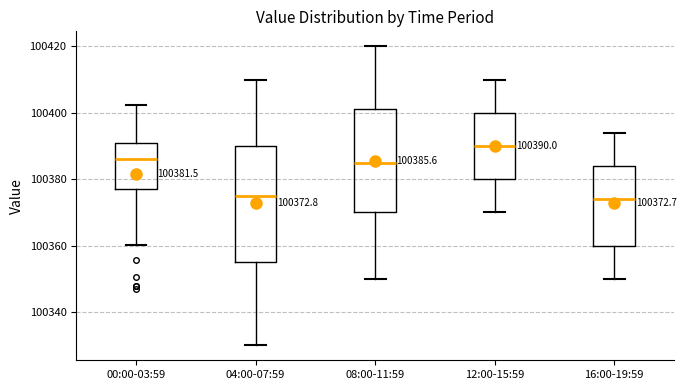

Which box's median line is the highest?

12:00-15:59